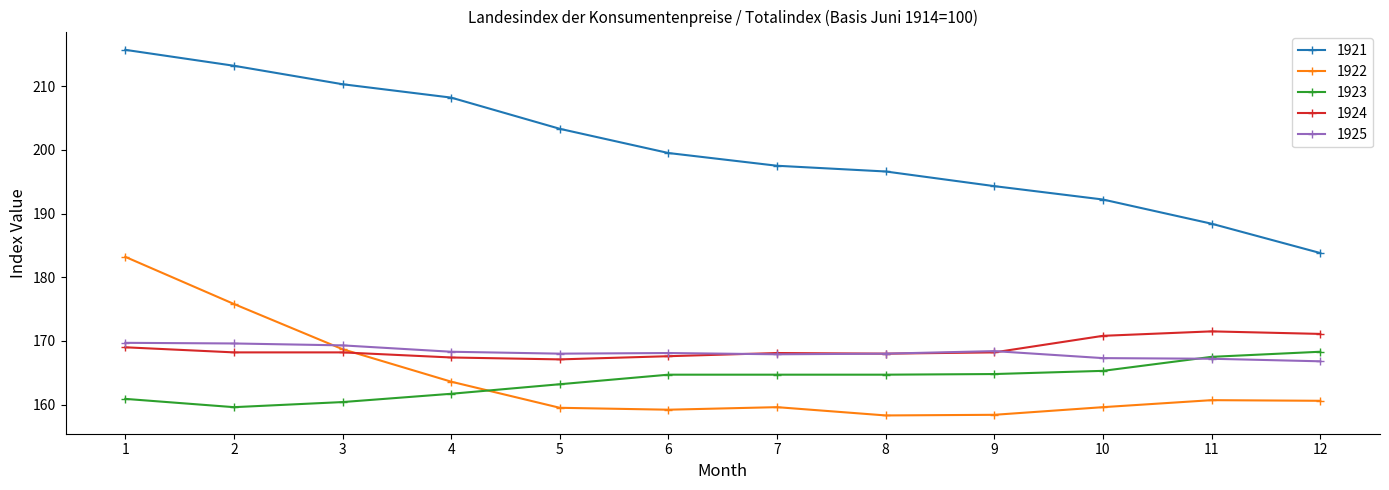

How many categories are shown in the chart?

12